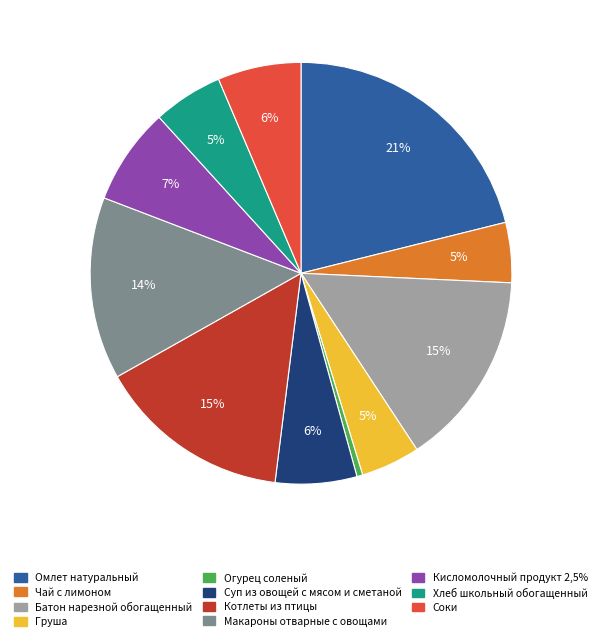

What is the largest slice in the pie chart?

Омлет натуральный